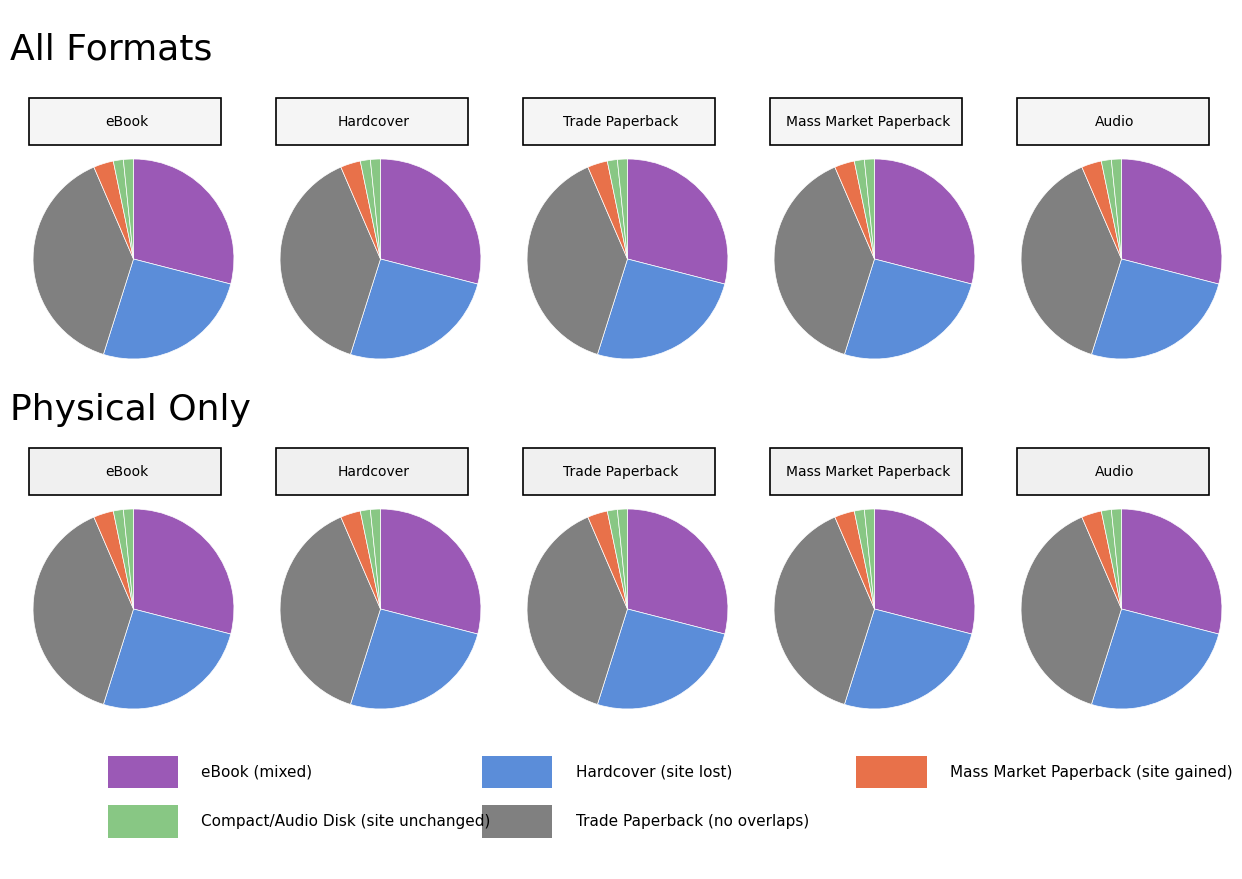

What is the change in value from eBook to Compact Disk?

-17